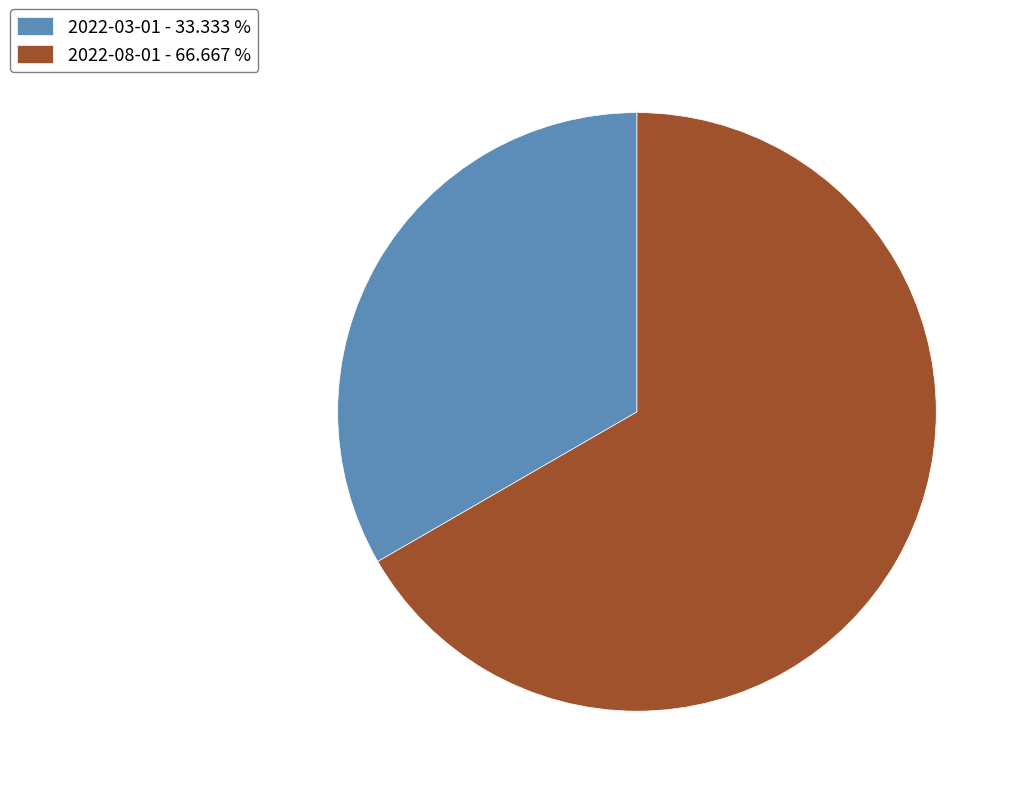

Which category has the biggest portion of the pie?

2022-08-01